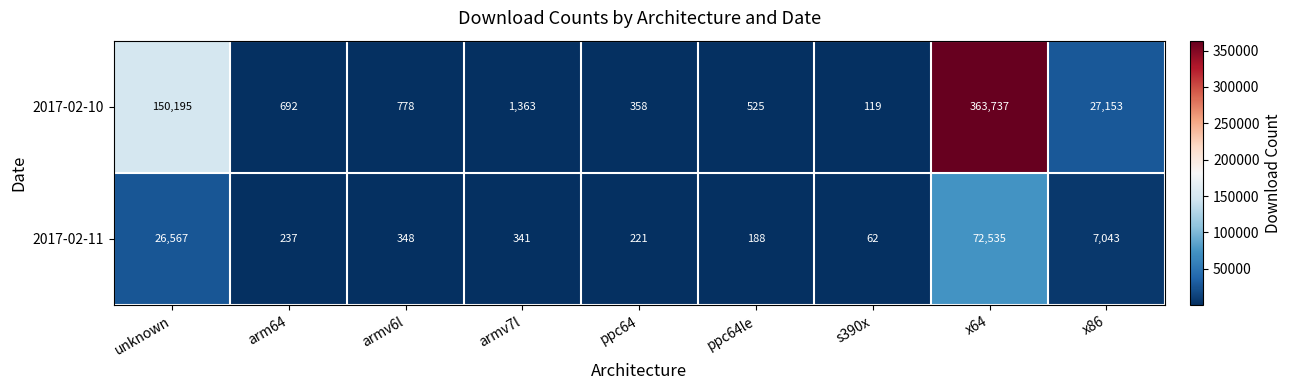

What is the minimum value shown in the chart?

62